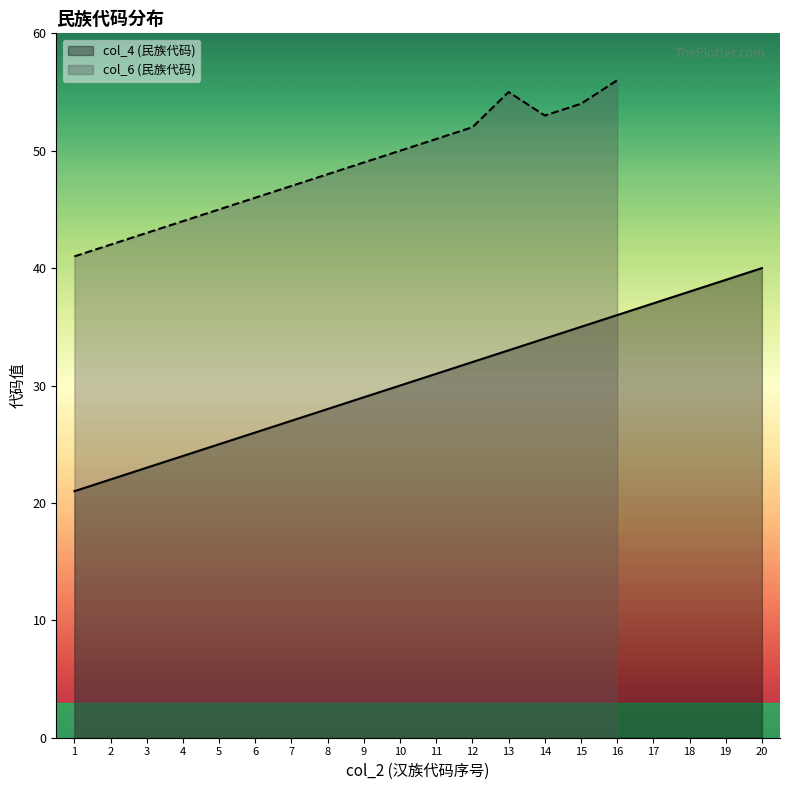

What is the maximum value for col_4 (民族代码)?

40